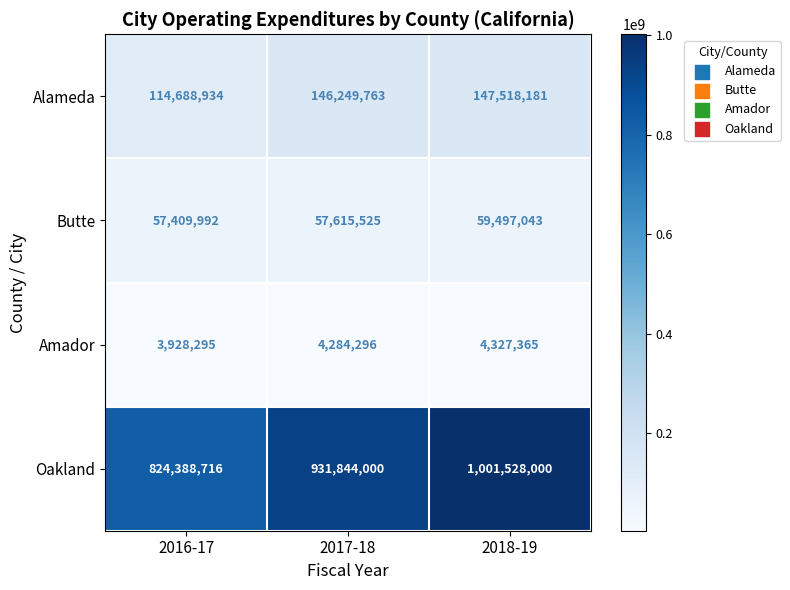

List the series in order of their peak value, lowest first.

Amador, Butte, Alameda, Oakland